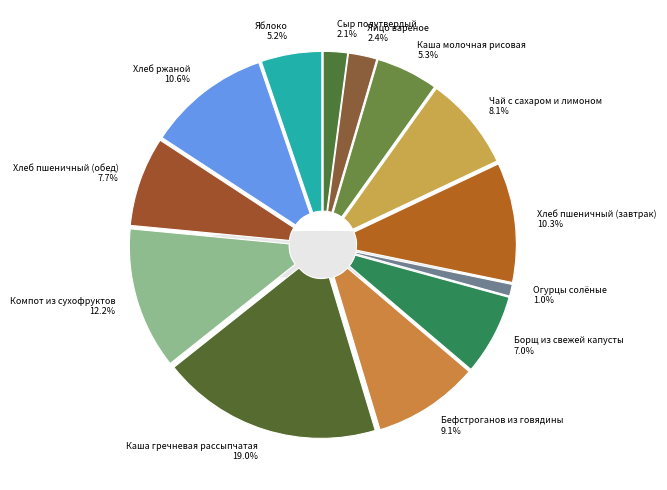

How many slices are in this pie chart?

13